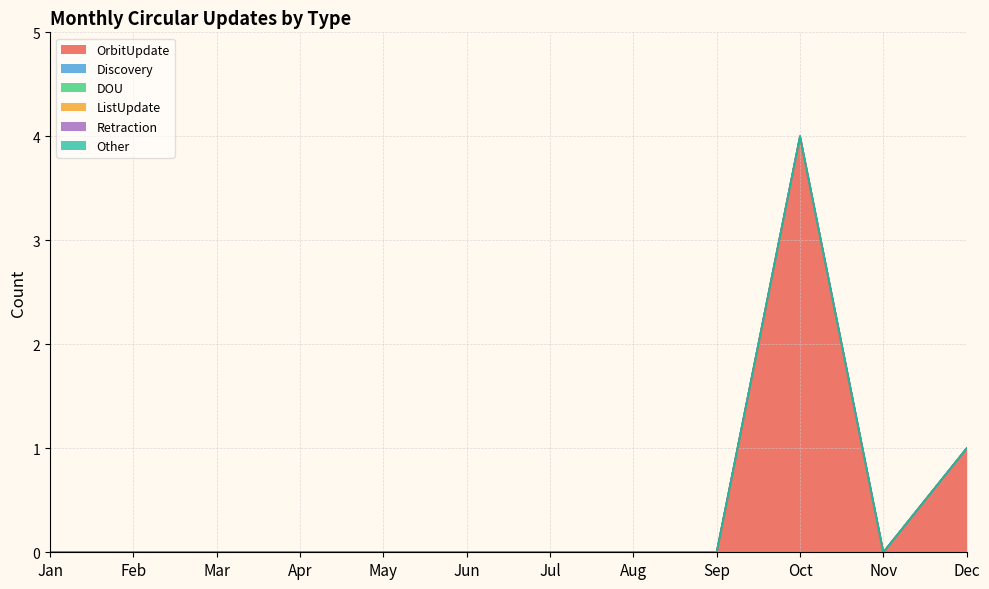

Reading left to right, list all the values displayed in this chart.

OrbitUpdate: 0	0	0	0	0	0	0	0	0	4	0	1
Discovery: 0	0	0	0	0	0	0	0	0	0	0	0
DOU: 0	0	0	0	0	0	0	0	0	0	0	0
ListUpdate: 0	0	0	0	0	0	0	0	0	0	0	0
Retraction: 0	0	0	0	0	0	0	0	0	0	0	0
Other: 0	0	0	0	0	0	0	0	0	0	0	0